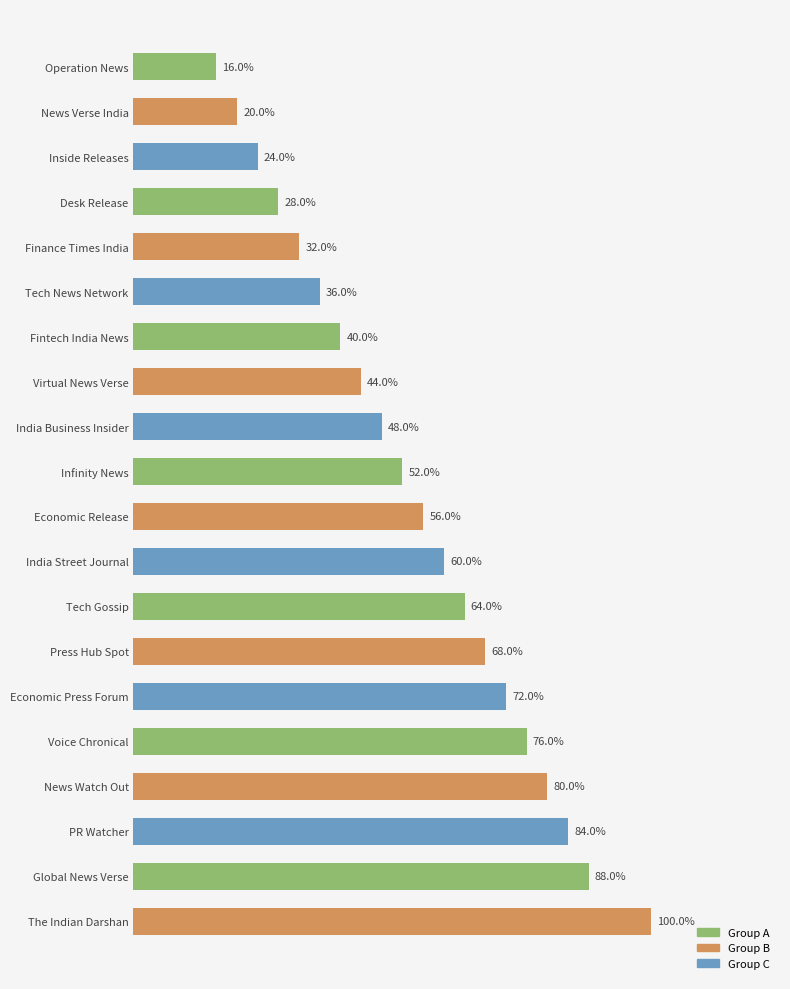

Does the chart contain any negative values?

No